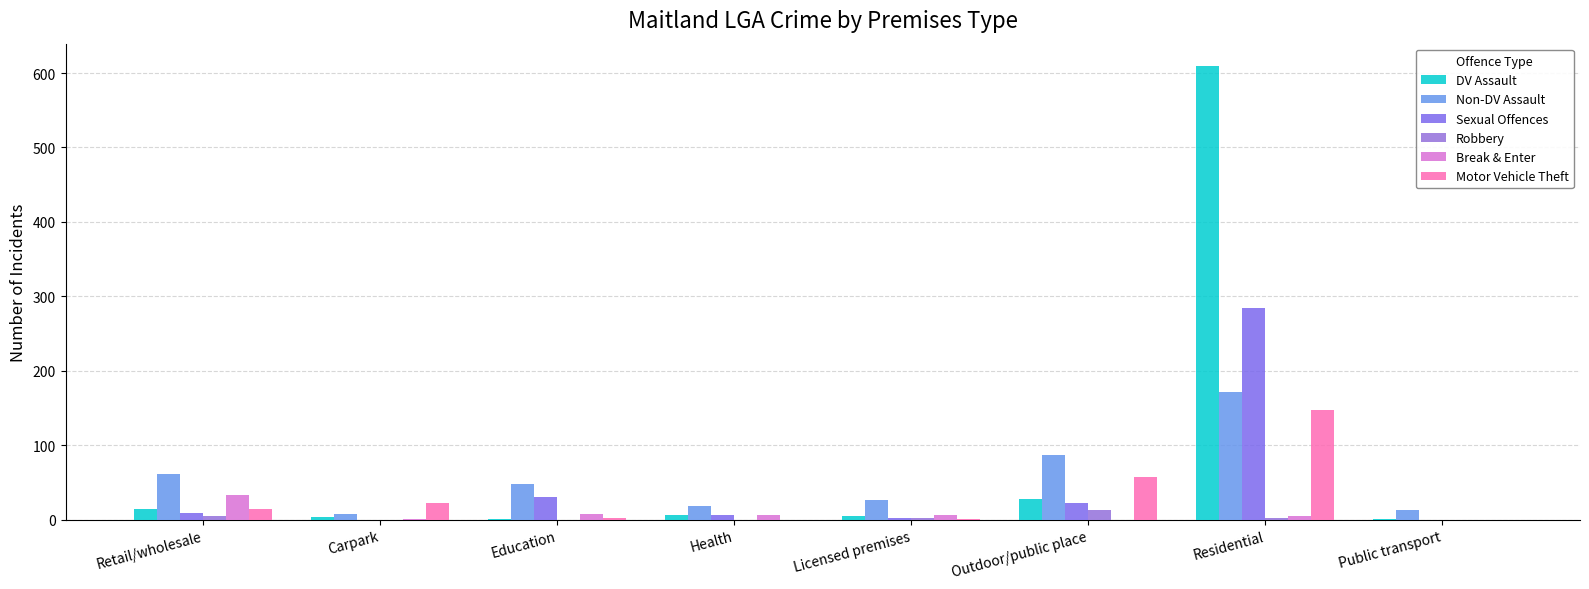

What are all the series names shown in the legend?

DV Assault, Non-DV Assault, Sexual Offences, Robbery, Break & Enter, Motor Vehicle Theft